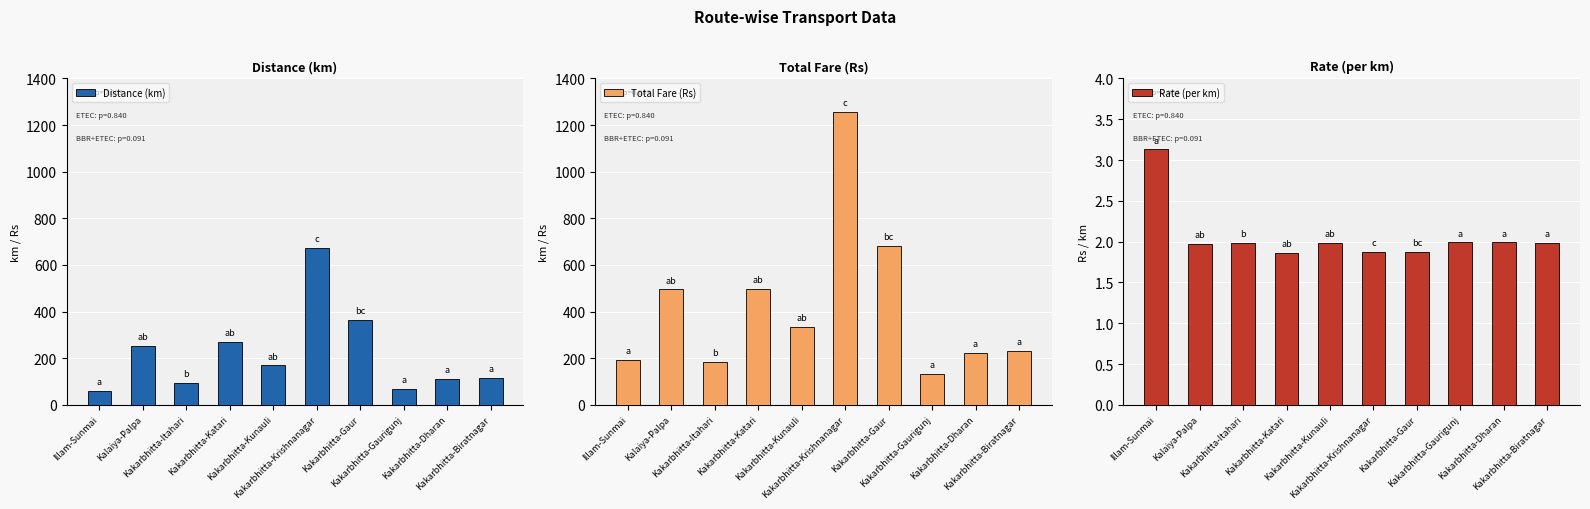

What is the difference between the highest and lowest values at Kakarbhitta-Katari?

497.1